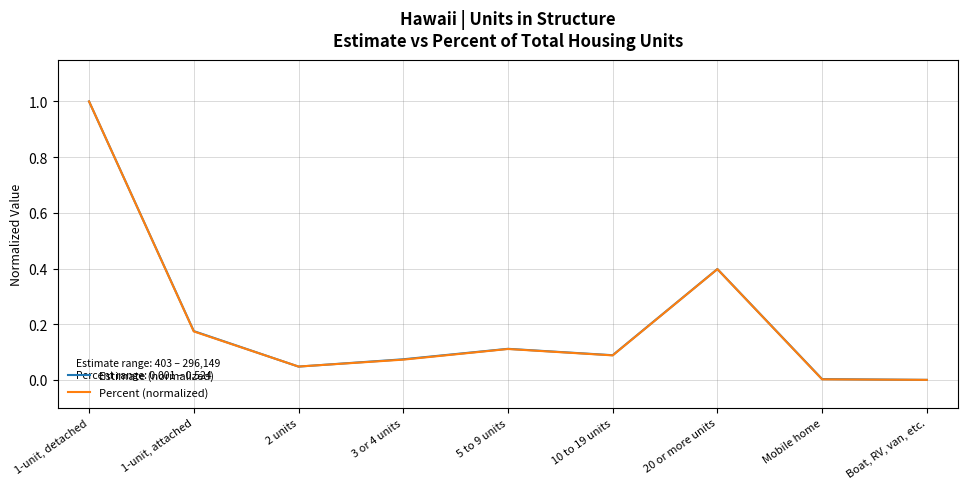

What is the greatest value displayed?

1.0